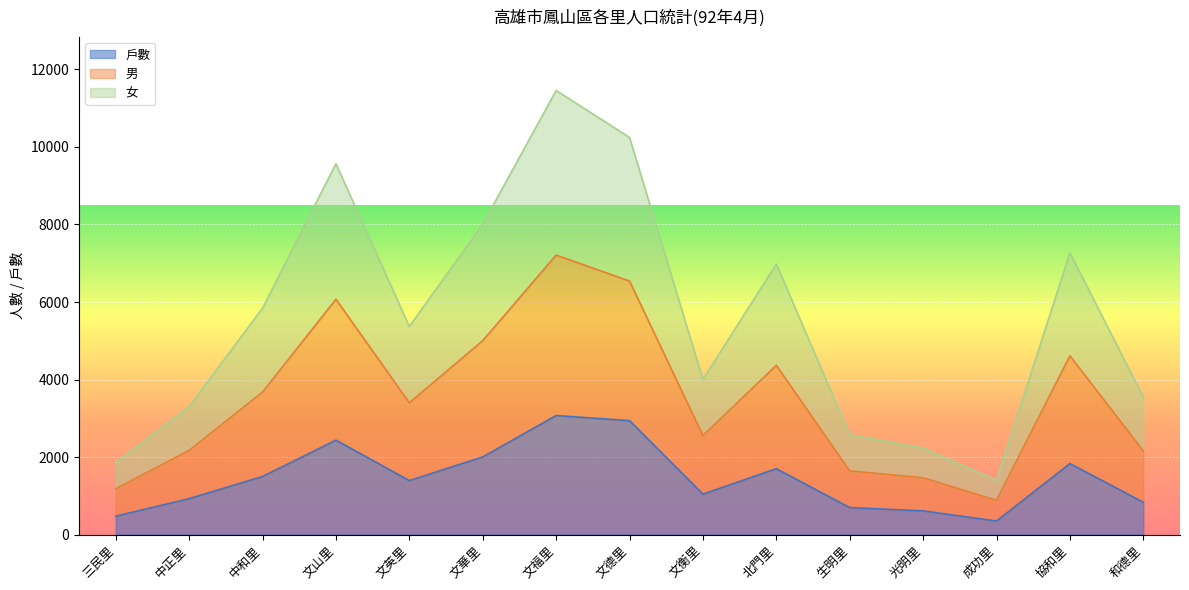

How many data points in 戶數 are less than 1392?

7